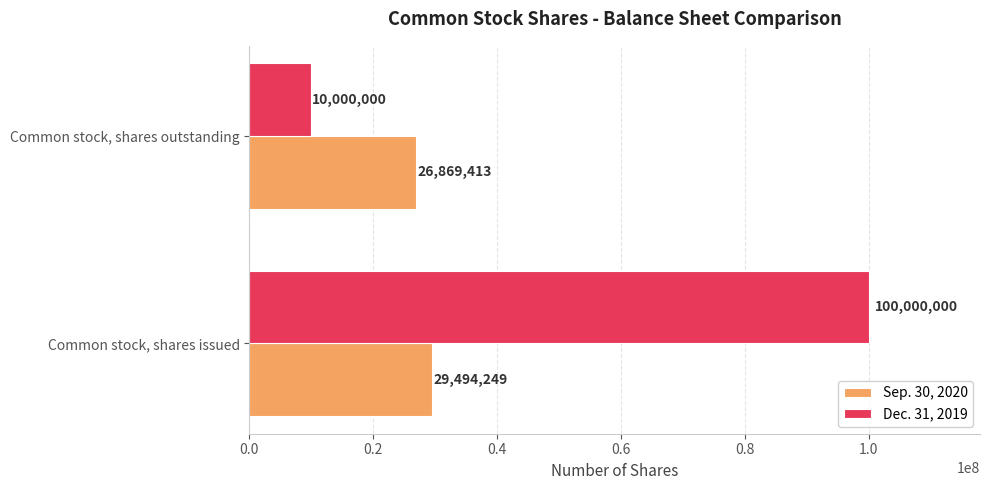

At how many categories does at least one series exceed 87036690?

1